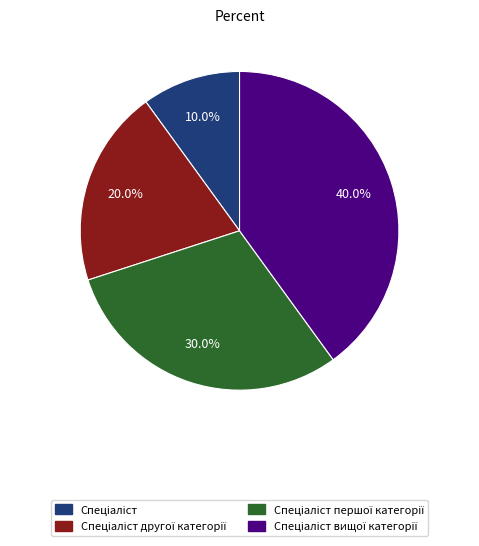

Is there a majority slice in this chart?

No